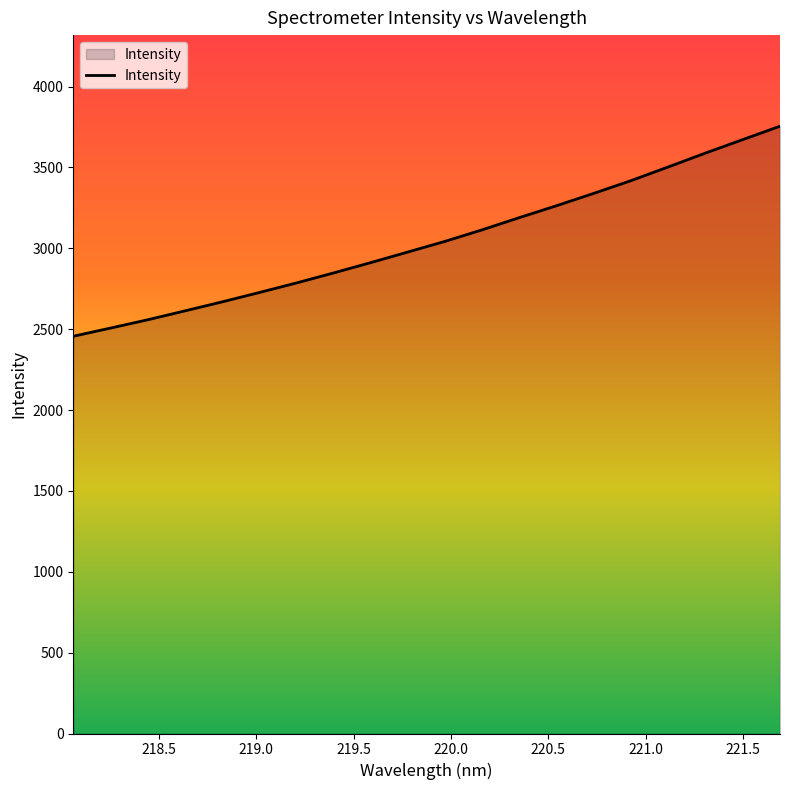

Reading left to right, transcribe all the data shown in this chart.

2456.2	2506.8	2558.1	2613.1	2668.9	2726.8	2786.0	2848.1	2912.0	2977.6	3043.7	3115.1	3190.6	3264.2	3340.5	3419.1	3503.7	3589.3	3672.3	3755.0